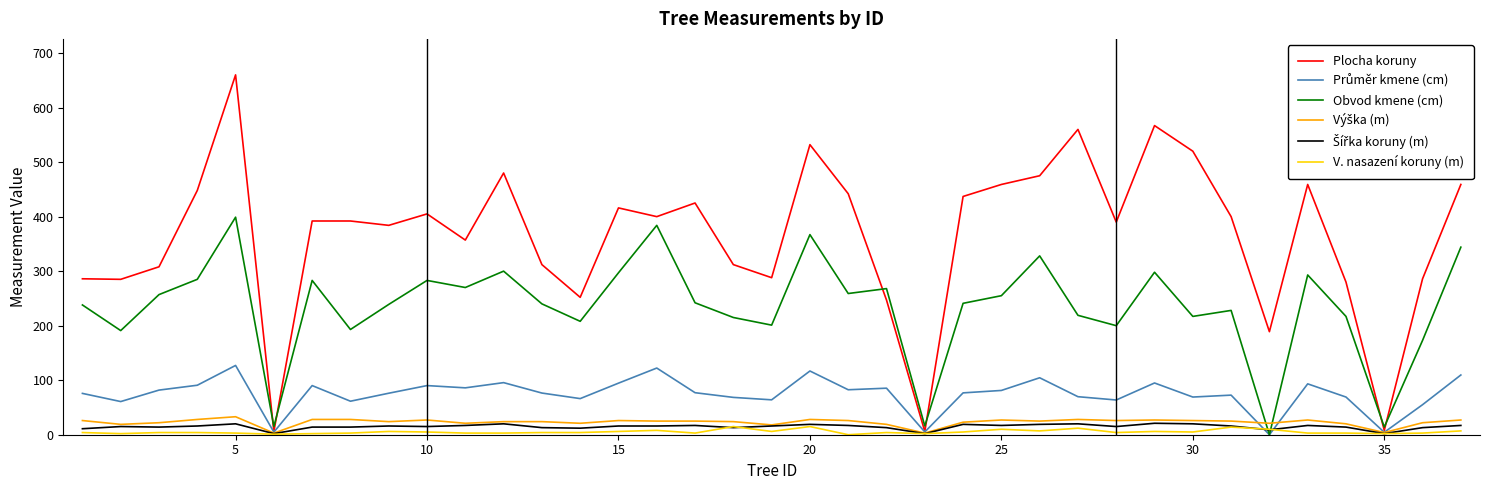

Which series has the largest range (max minus min)?

Plocha koruny